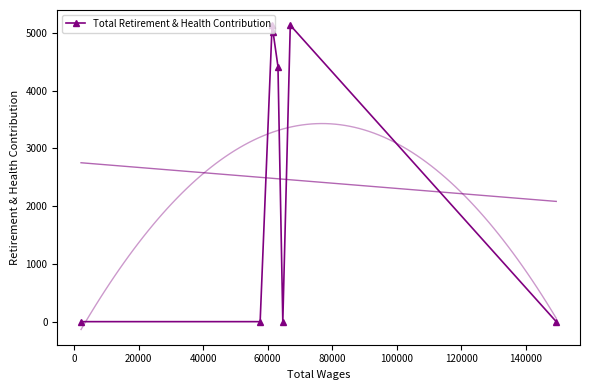

What is the maximum value for Total Retirement & Health Contribution?

5130